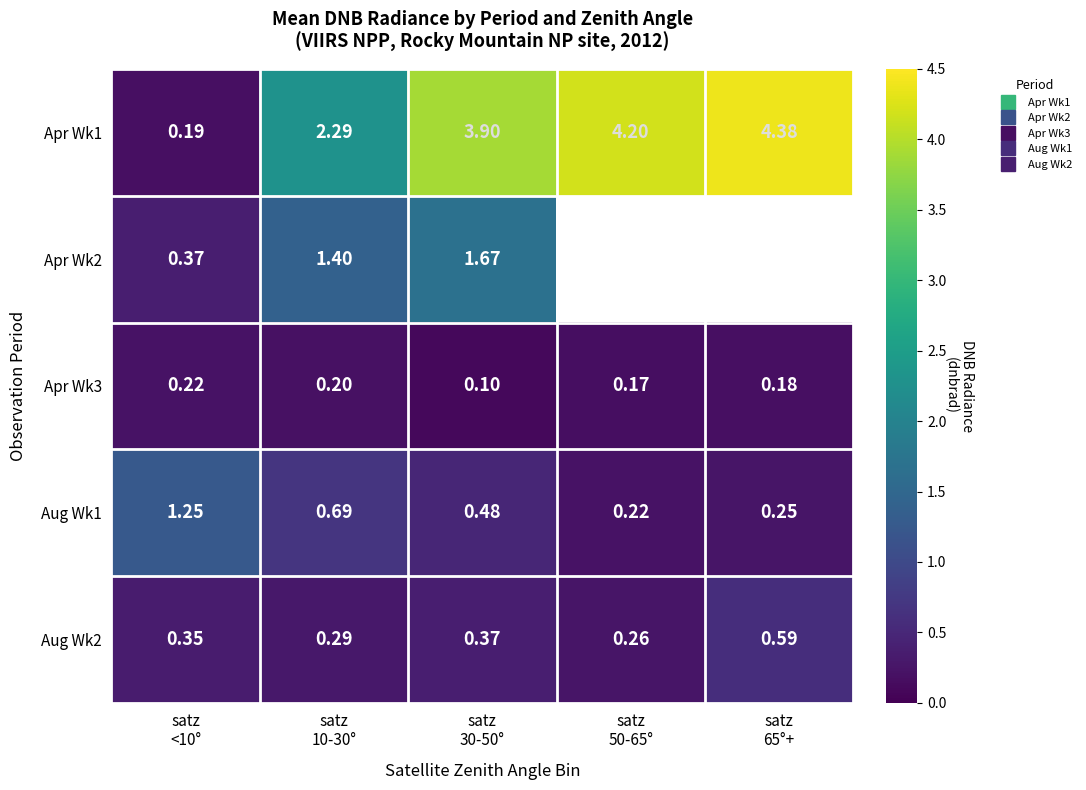

Count the Aug Wk2 values in the range 0 to 1.

5